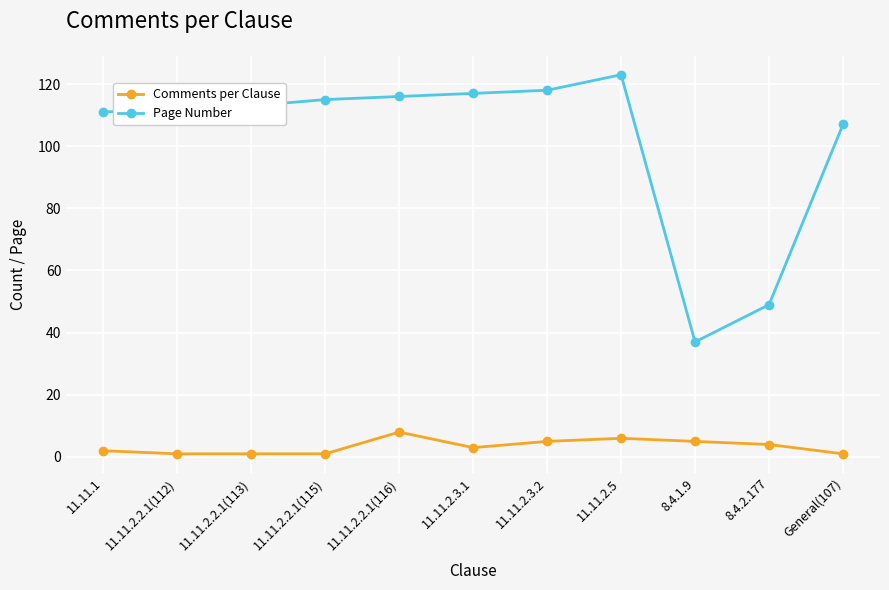

Reading left to right, transcribe all the data shown in this chart.

Comments per Clause: 11.11.1=2	11.11.2.2.1(112)=1	11.11.2.2.1(113)=1	11.11.2.2.1(115)=1	11.11.2.2.1(116)=8	11.11.2.3.1=3	11.11.2.3.2=5	11.11.2.5=6	8.4.1.9=5	8.4.2.177=4	General(107)=1
Page Number: 11.11.1=111	11.11.2.2.1(112)=112	11.11.2.2.1(113)=113	11.11.2.2.1(115)=115	11.11.2.2.1(116)=116	11.11.2.3.1=117	11.11.2.3.2=118	11.11.2.5=123	8.4.1.9=37	8.4.2.177=49	General(107)=107